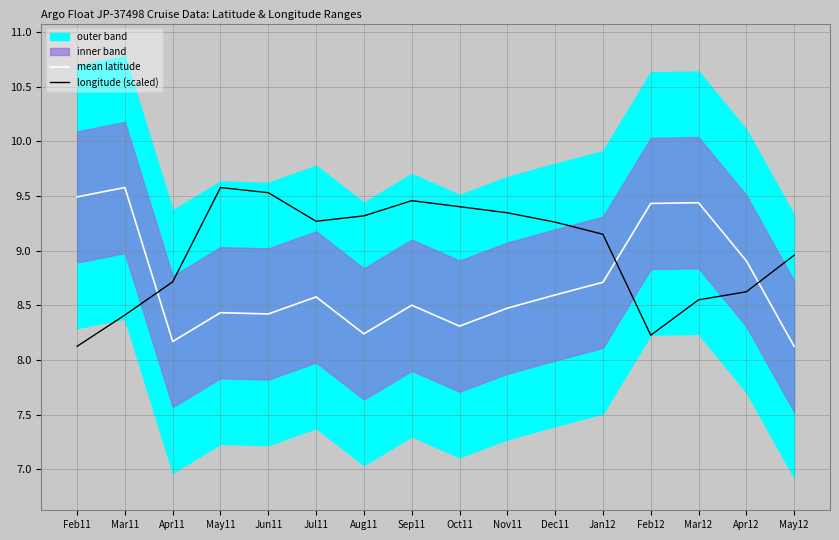

After their last crossing, which series has the higher values: longitude (scaled) or mean latitude?

longitude (scaled)